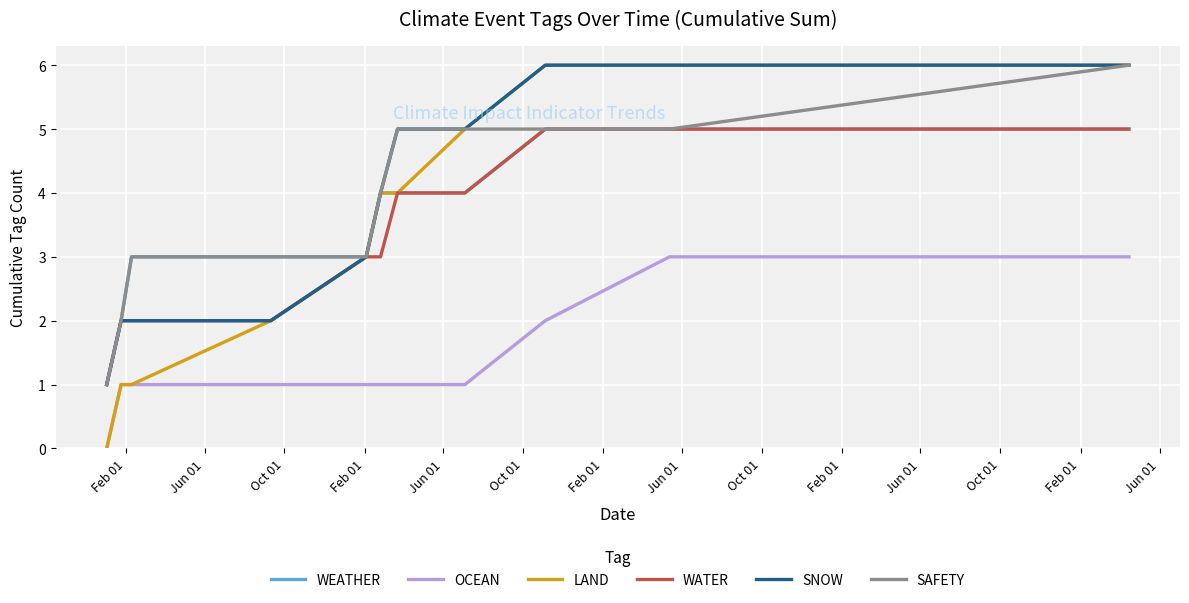

Which series has the largest range (max minus min)?

LAND